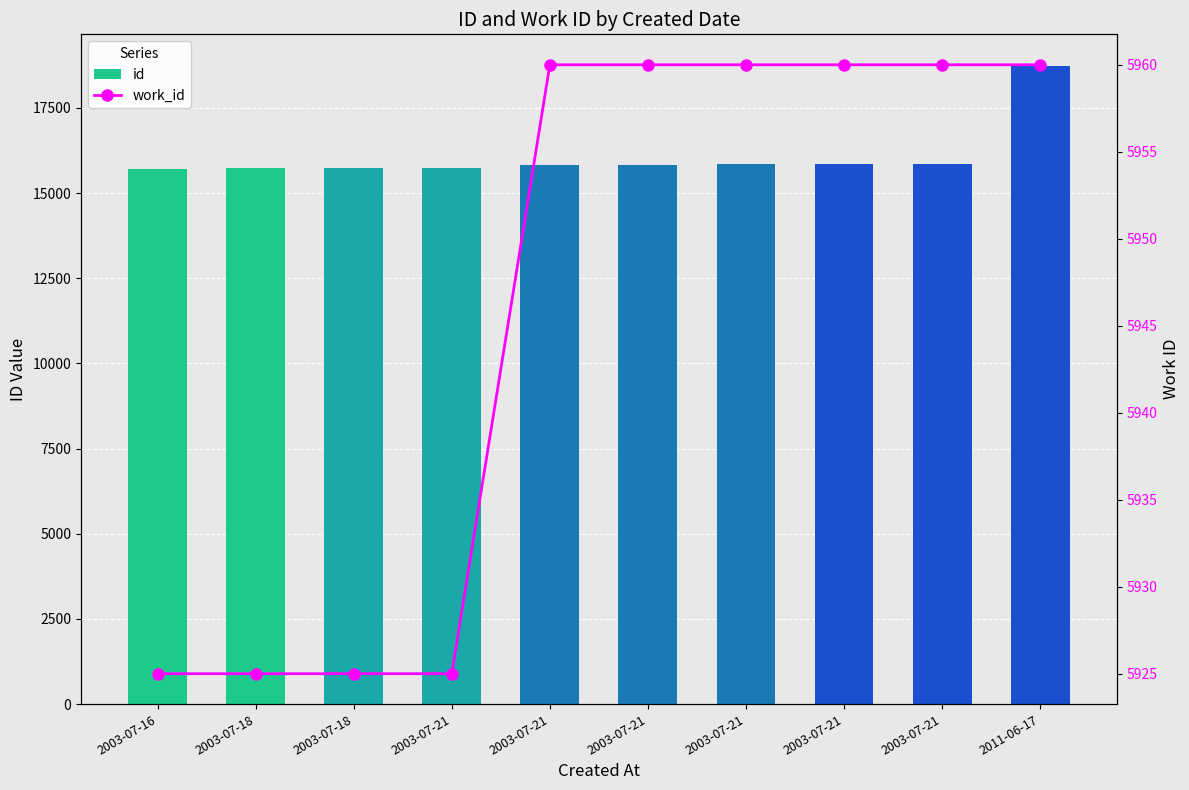

What is the sum of the work_id values at 2003-07-21 and 2003-07-21?

11885